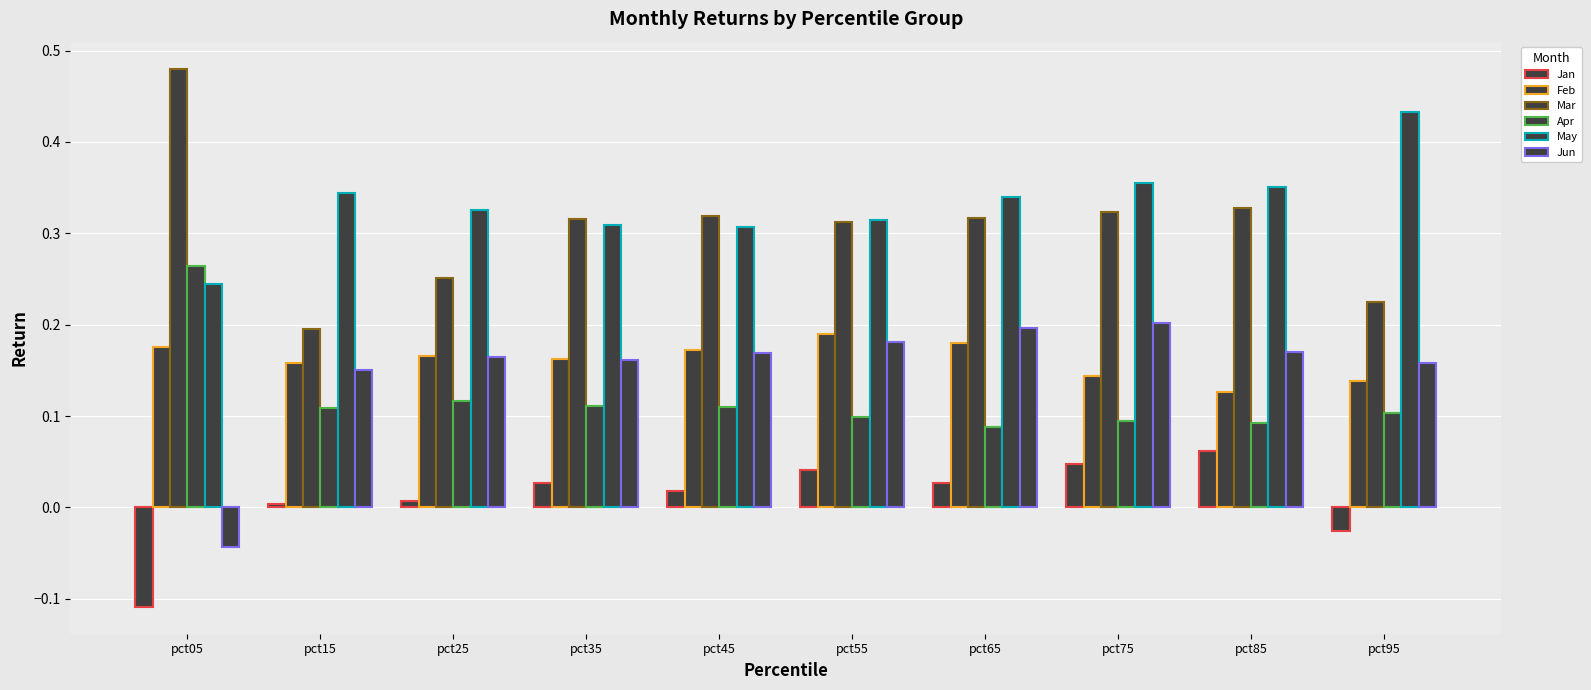

What is the minimum value for Jan?

-0.1